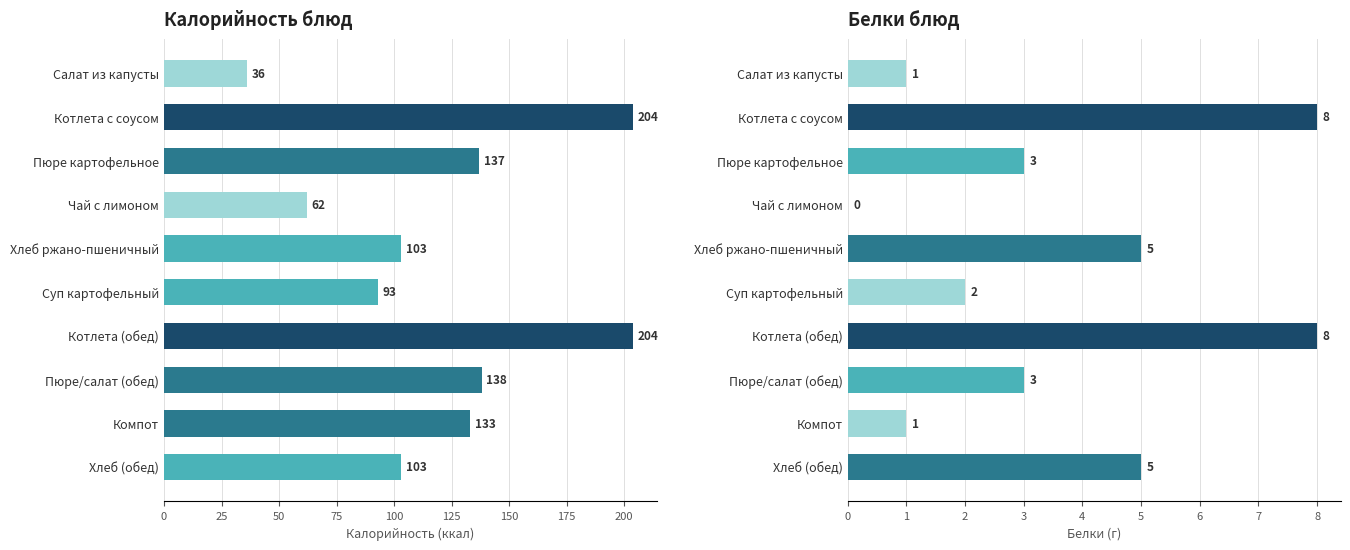

What is the difference between the Белки values at Чай с лимоном and Салат из капусты?

1